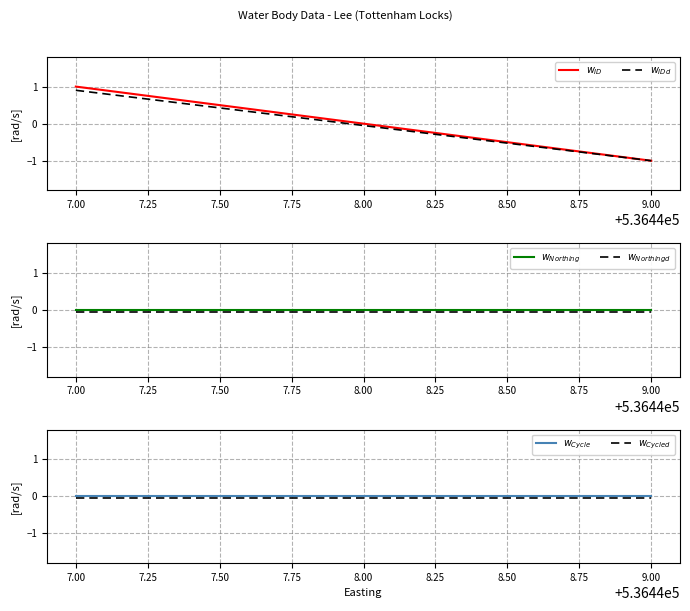

Is this an area chart (filled region under the line)?

No